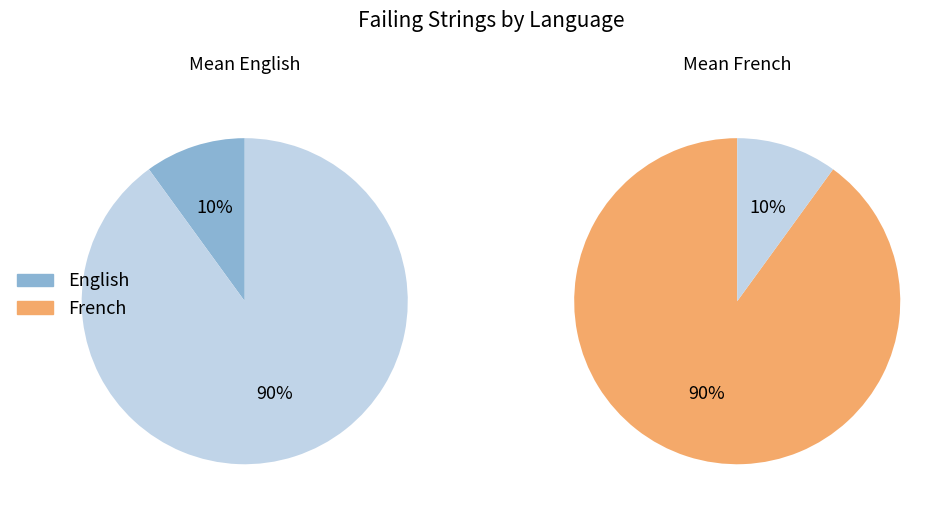

To the nearest percent, what is the difference between the largest and smallest slice percentages?

80%